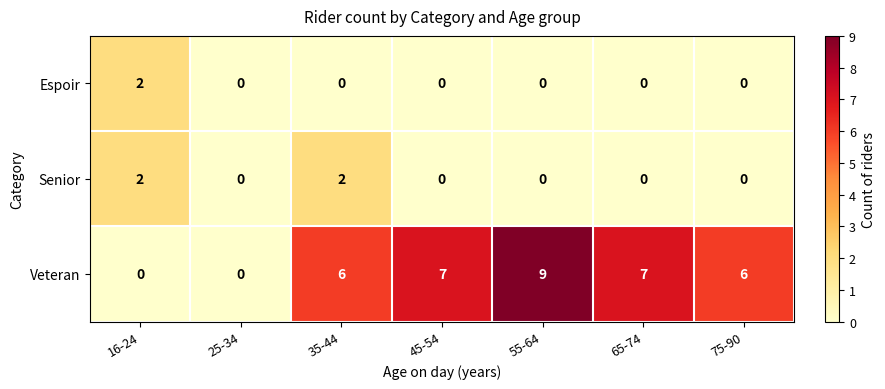

The value of Veteran at 25-34 is -3. True or false?

False